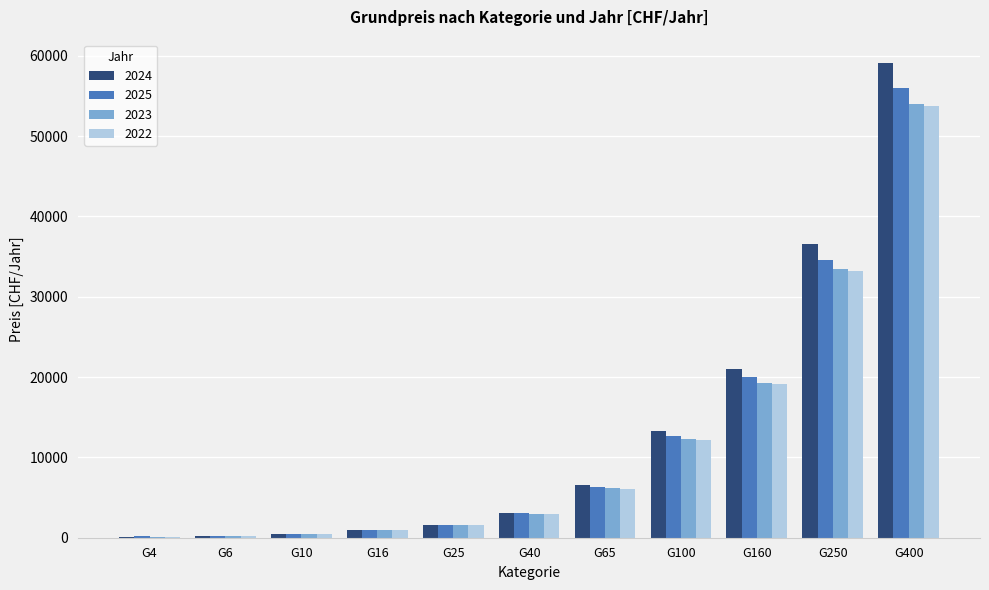

What is the sum of all 2022 values?

130718.0